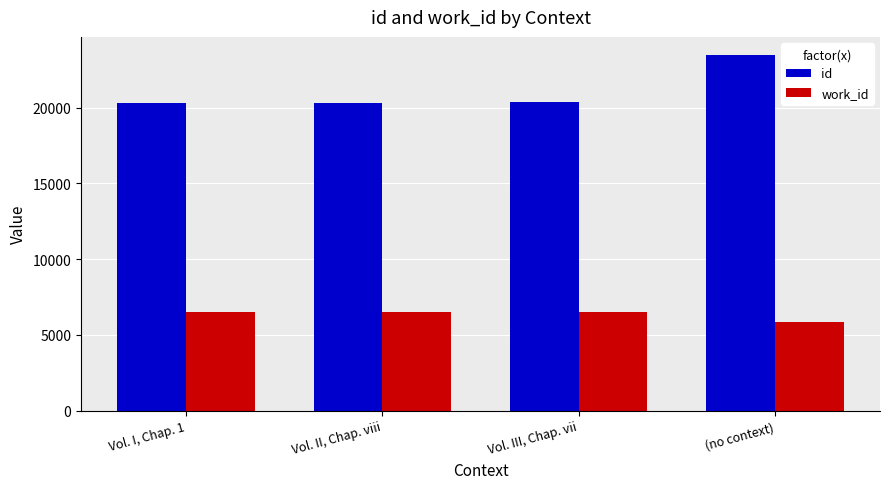

What is the difference between the id values at Vol. I, Chap. 1 and (no context)?

3209